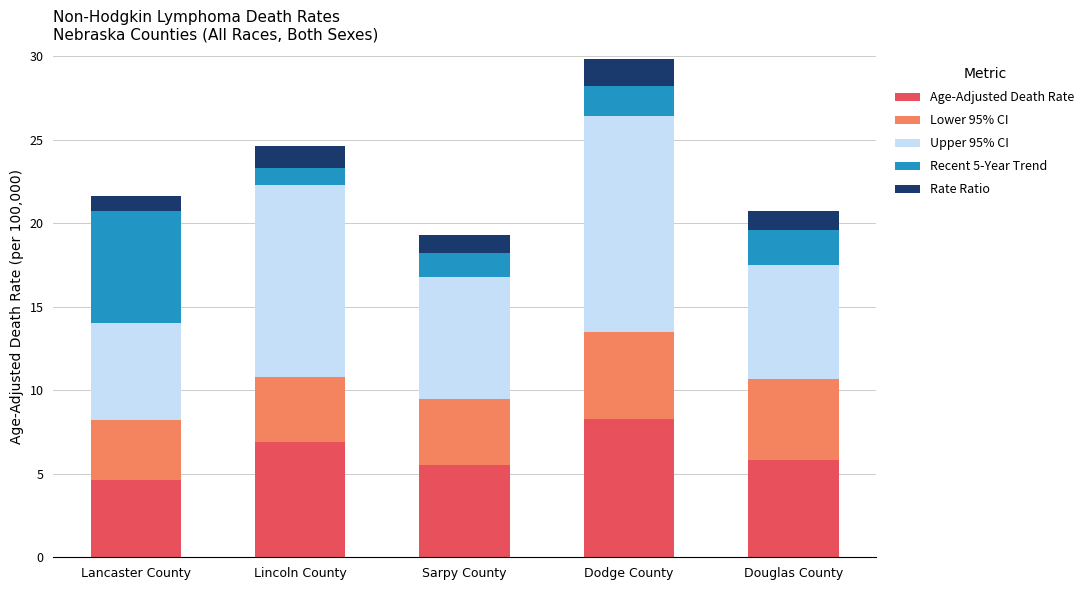

At which label does Age-Adjusted Death Rate reach its minimum?

Lancaster County